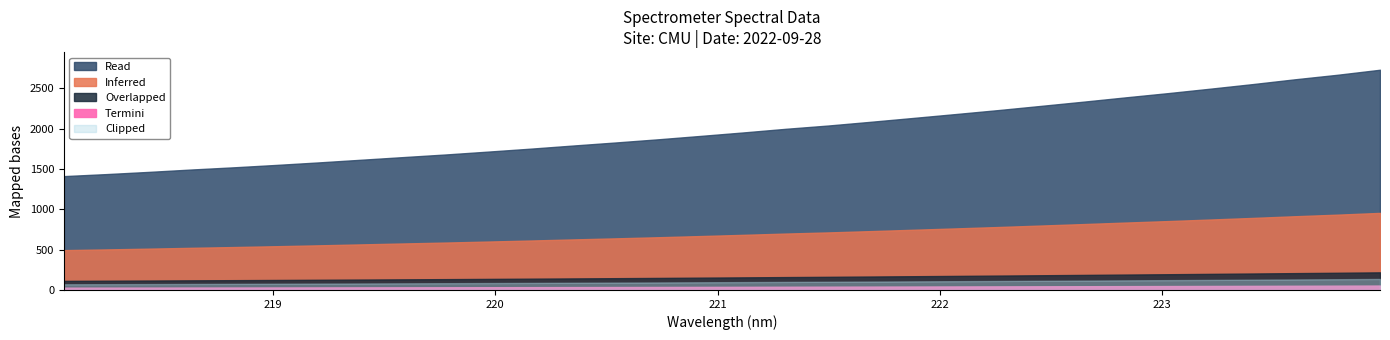

True or false: the data has more than 0 interior local peaks.

False